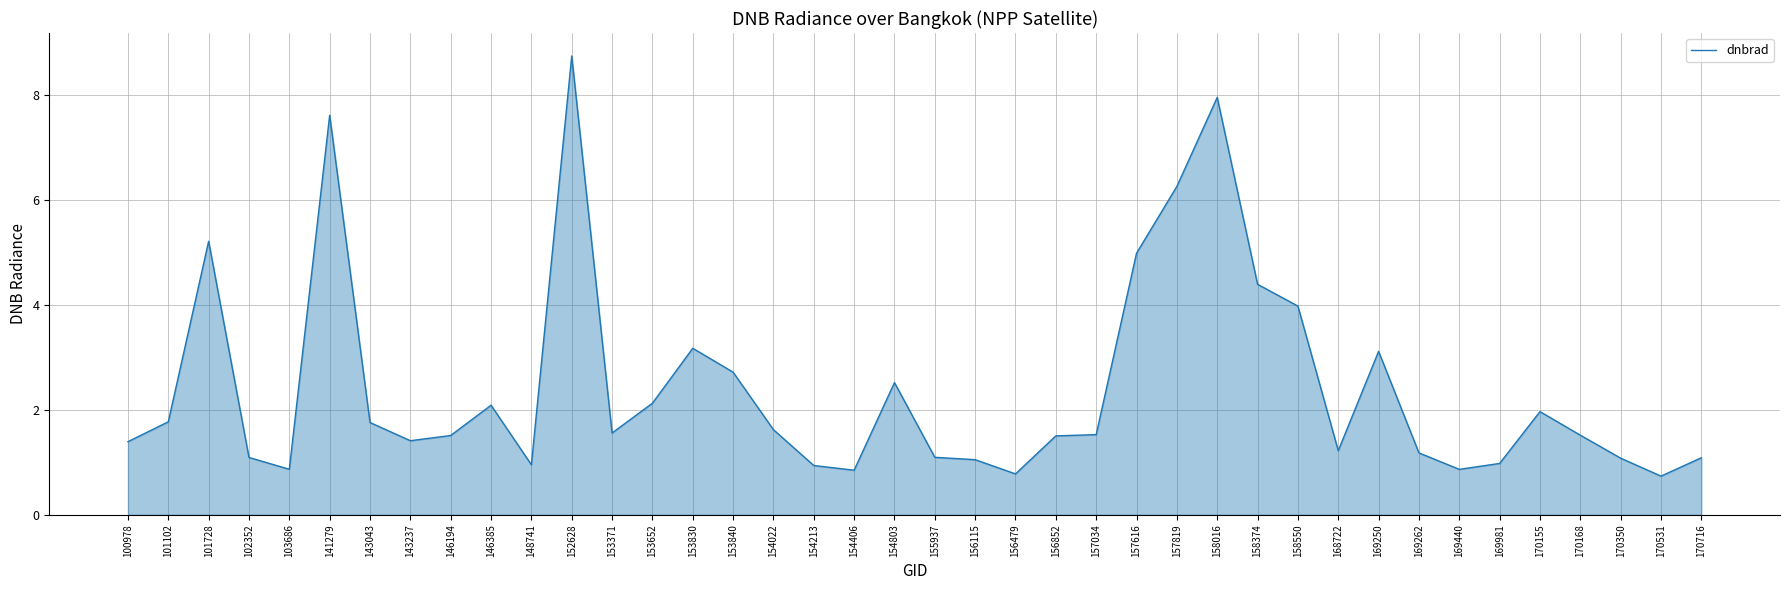

At which category does the chart reach its peak across all series?

152628